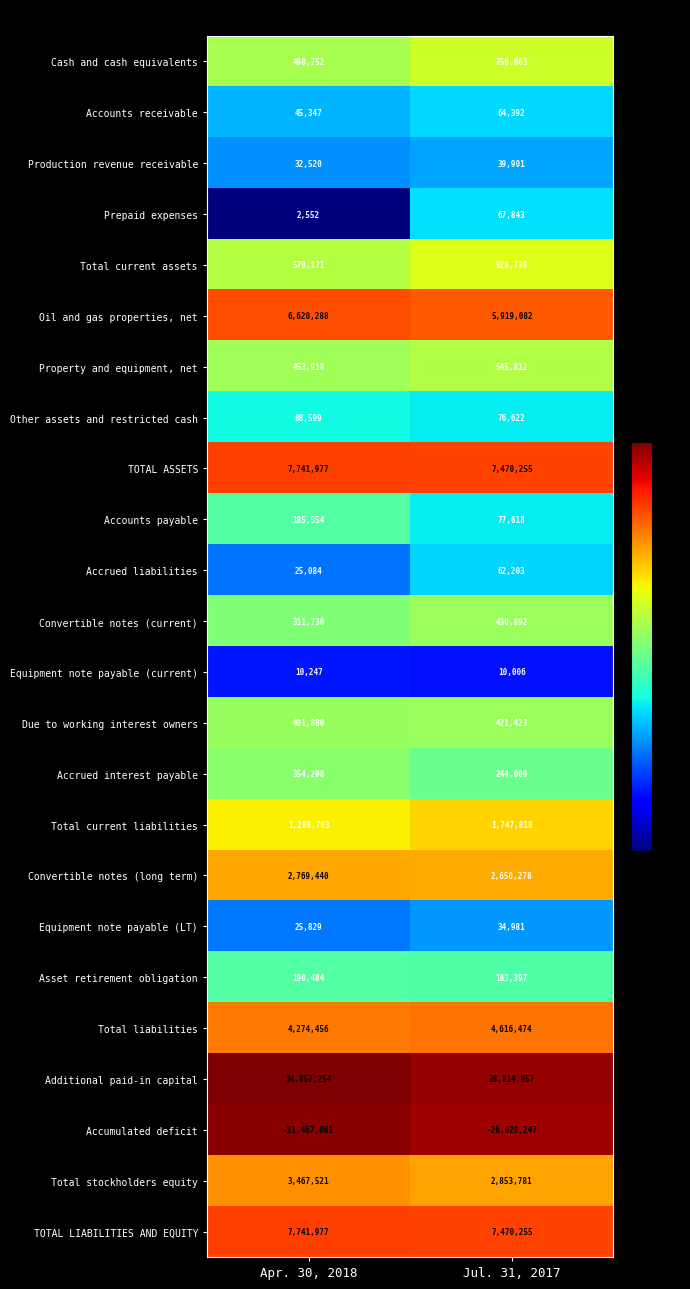

Read the Accounts payable value at Apr. 30, 2018, to the nearest 10.

185550